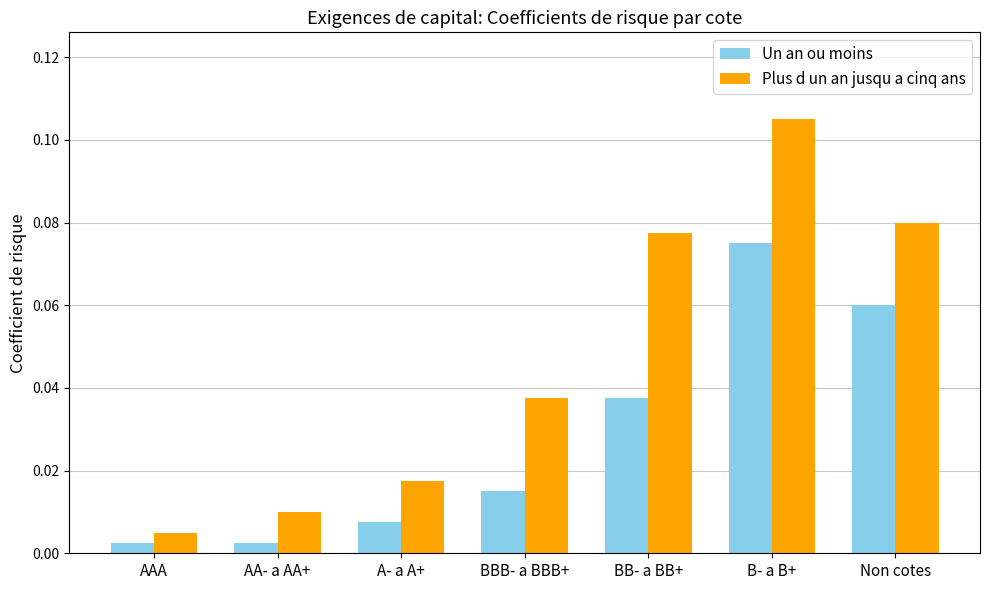

Between A- a A+ and BBB- a BBB+, which series saw the biggest shift?

Plus d un an jusqu a cinq ans